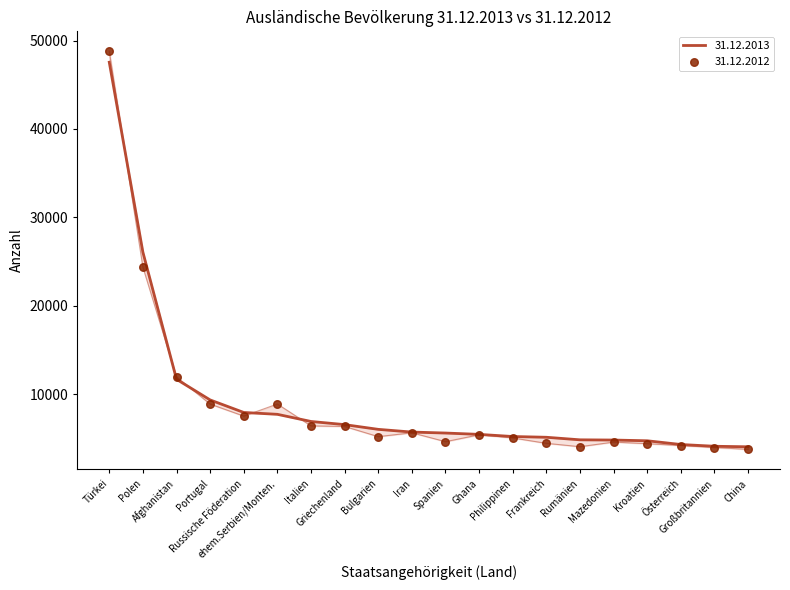

Which series has the widest spread of Y values?

31.12.2012